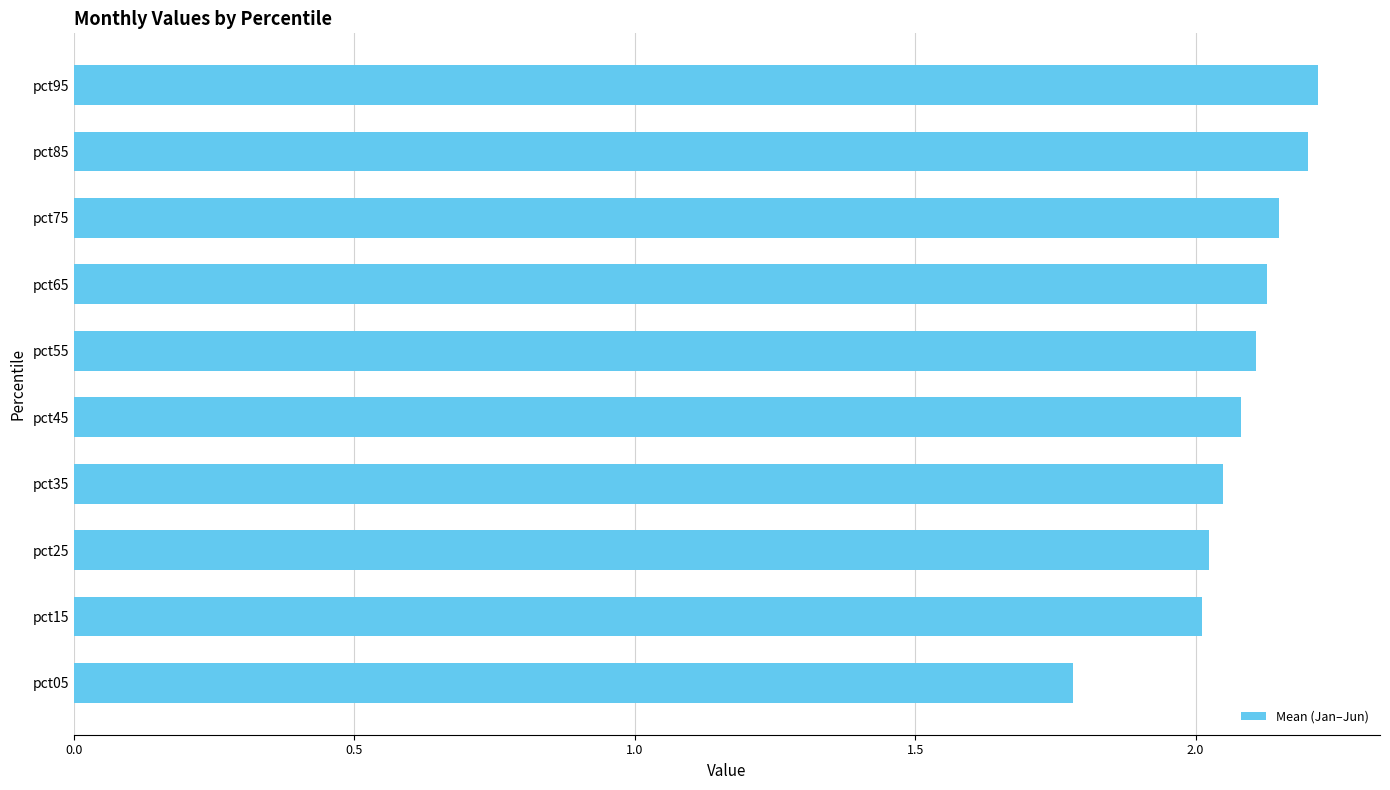

The value at pct75 is 3.6. True or false?

False